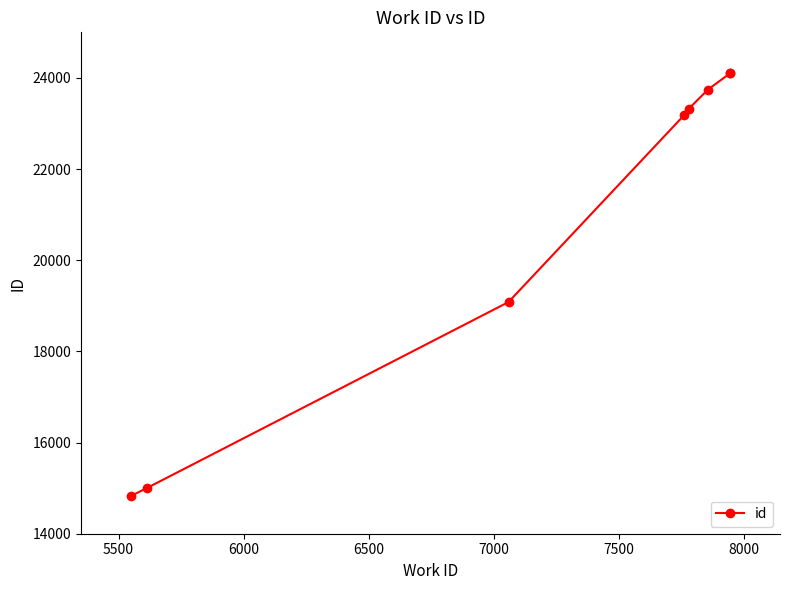

How many data points are above 23328?

3